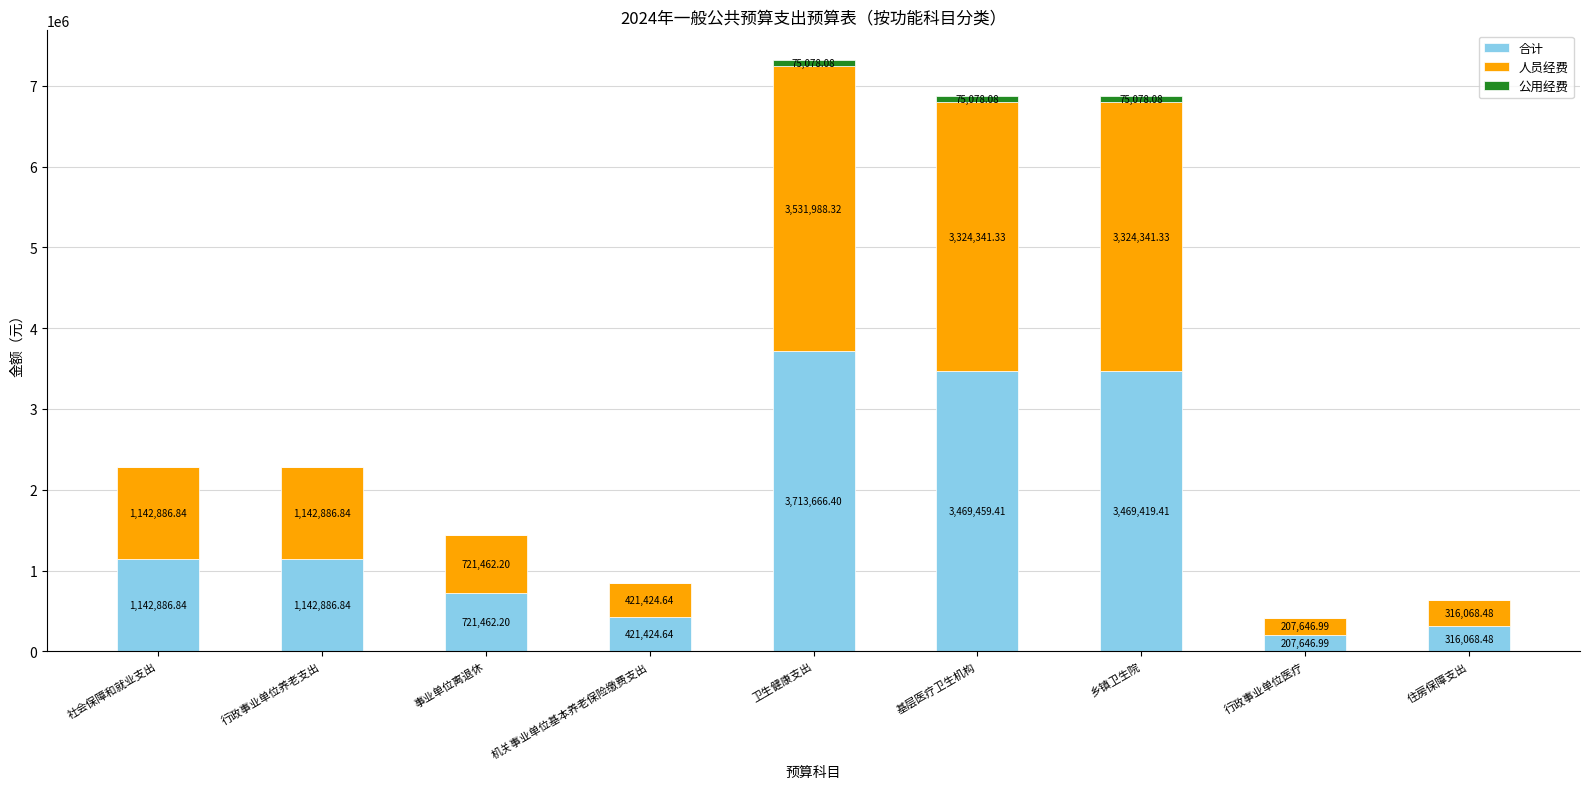

At which category is the sum across all series the highest?

卫生健康支出